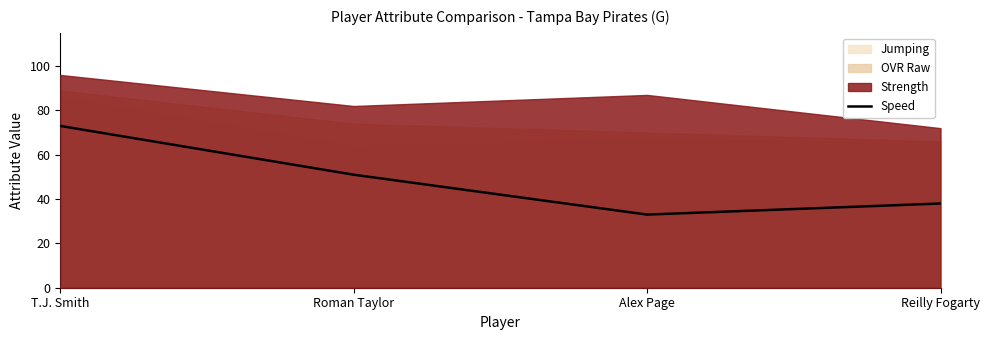

What is the sum of the values at Alex Page and Reilly Fogarty?

71